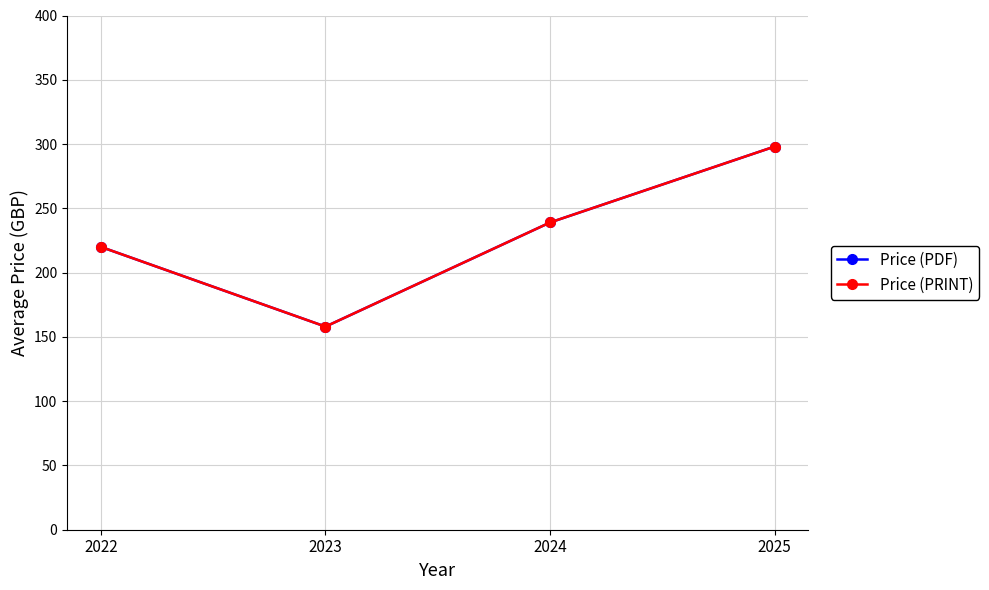

What is the greatest value displayed?

298.1